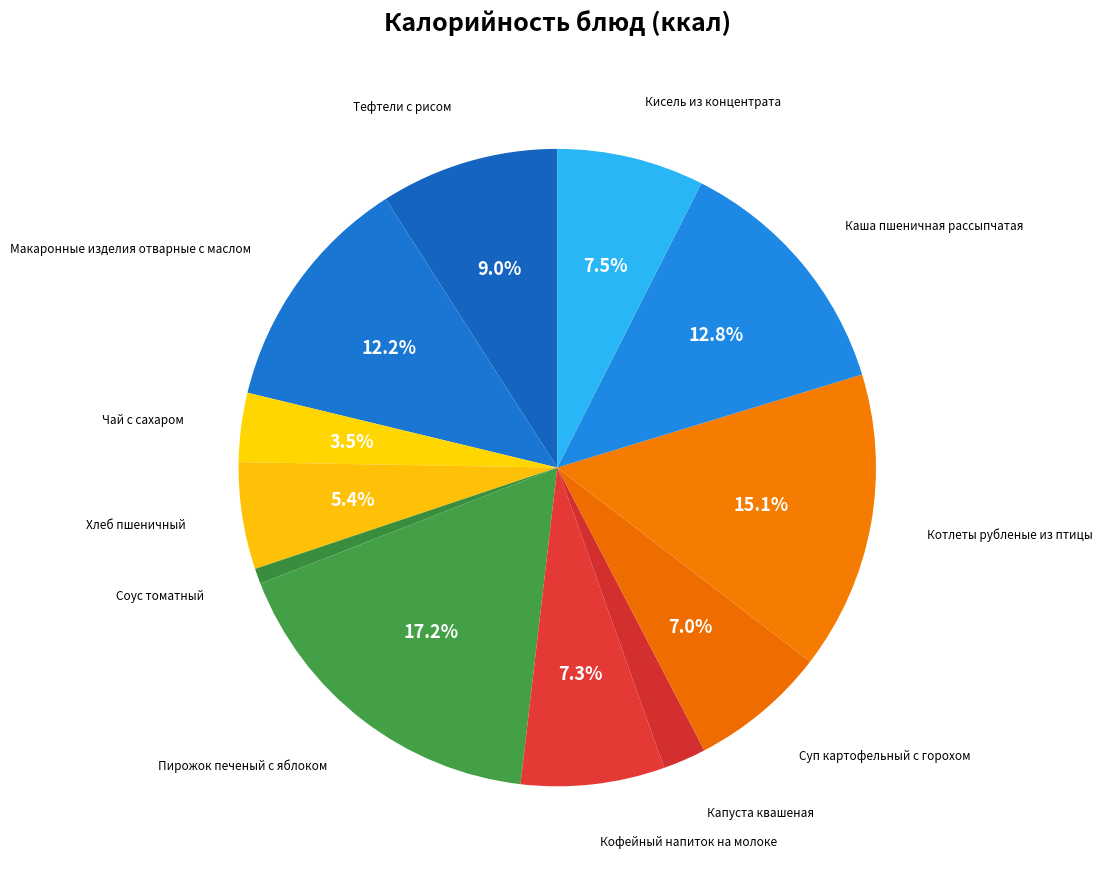

Which slice is the largest?

Пирожок печеный с яблоком